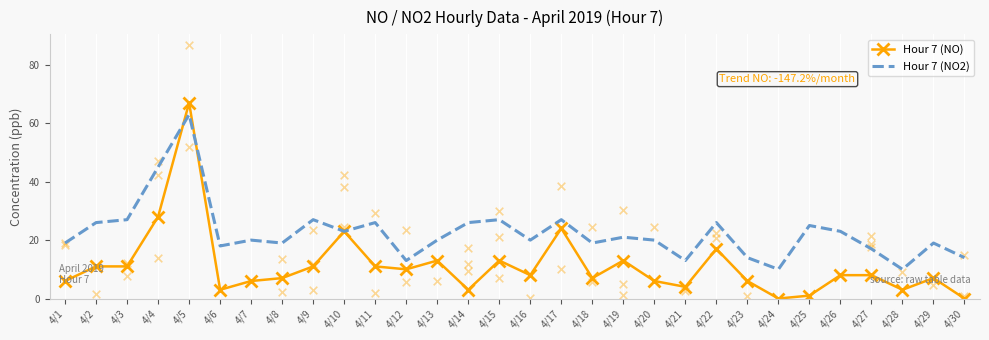

Which series contains the lowest Y value?

Hour 7 (NO)